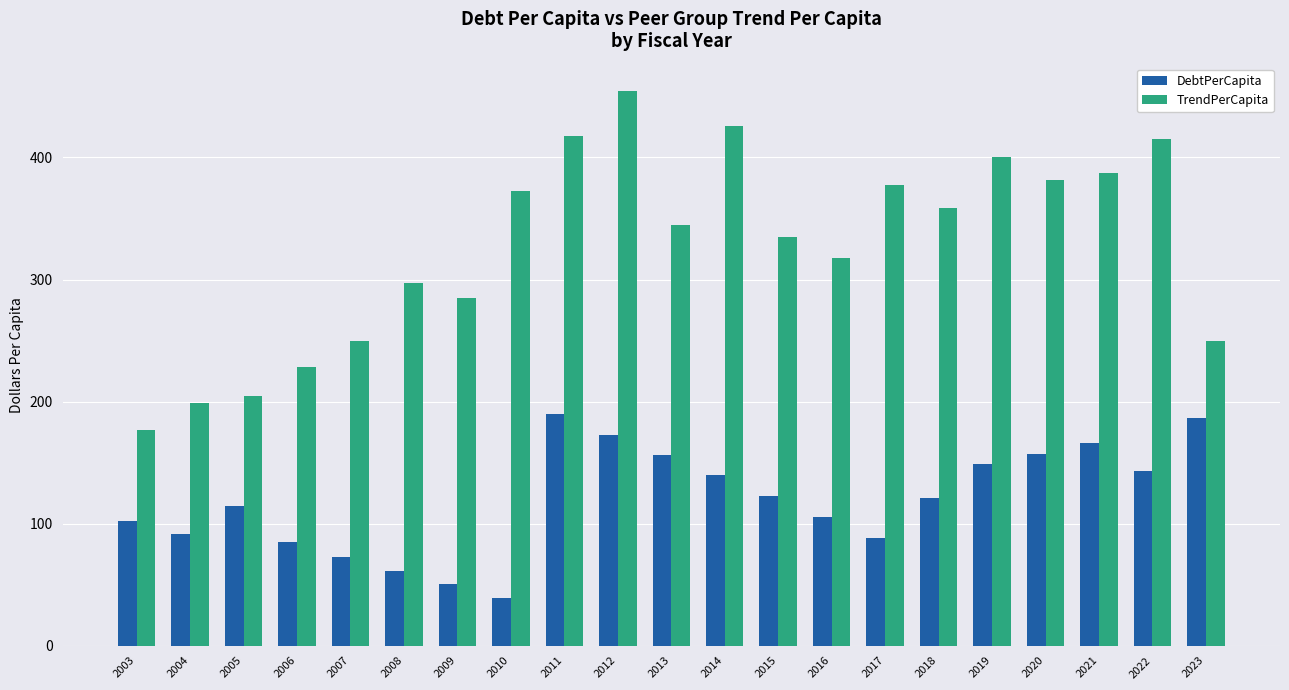

What are all the series names shown in the legend?

DebtPerCapita, TrendPerCapita